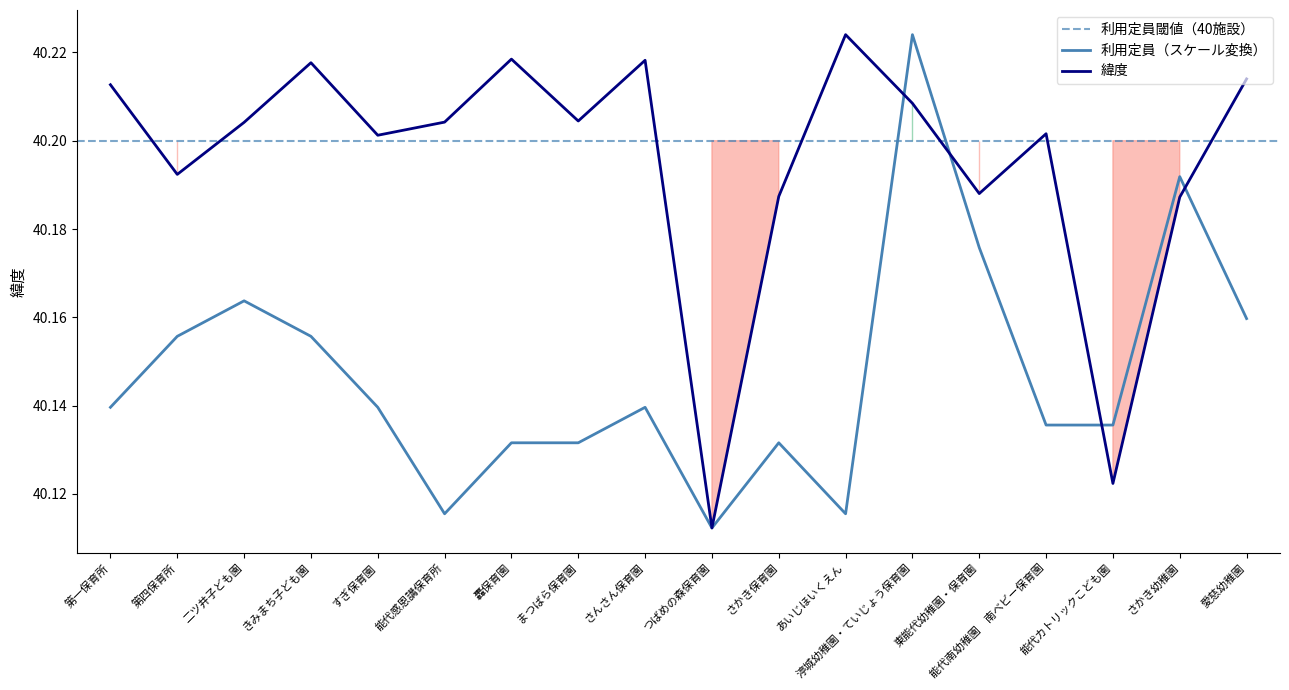

Reading left to right, transcribe all the data shown in this chart.

緯度: 40.2	40.2	40.2	40.2	40.2	40.2	40.2	40.2	40.2	40.1	40.2	40.2	40.2	40.2	40.2	40.1	40.2	40.2
利用定員: 40.1	40.2	40.2	40.2	40.1	40.1	40.1	40.1	40.1	40.1	40.1	40.1	40.2	40.2	40.1	40.1	40.2	40.2